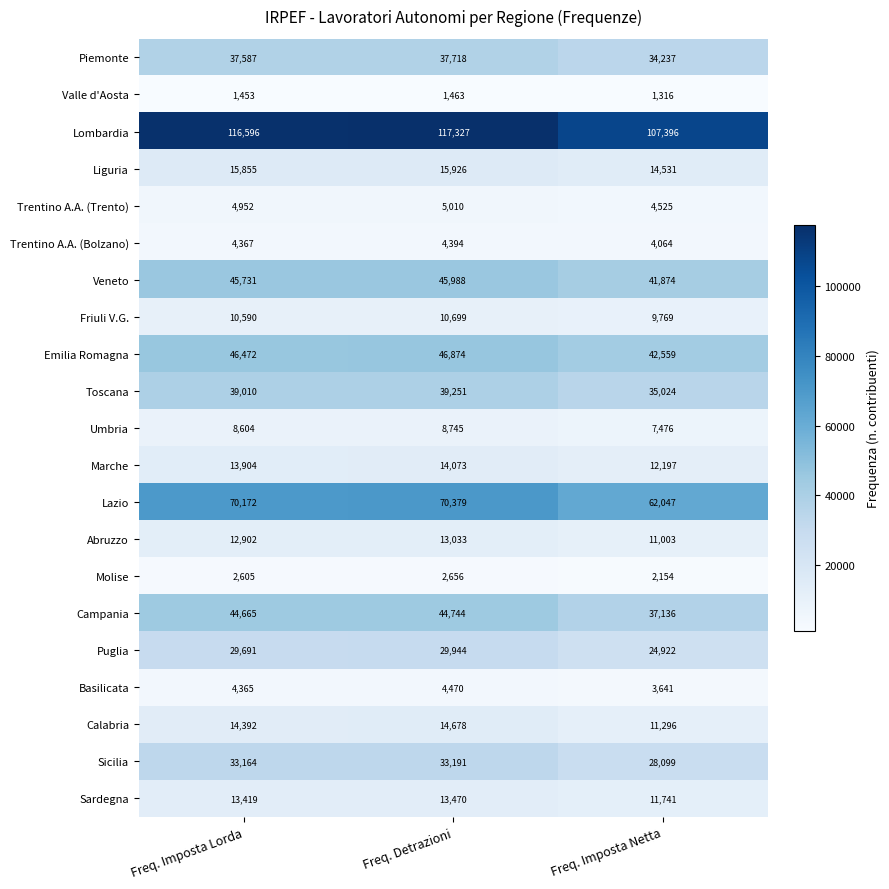

Is the value of Lombardia at Freq. Imposta Lorda greater than the value of Lazio at Freq. Imposta Netta?

Yes